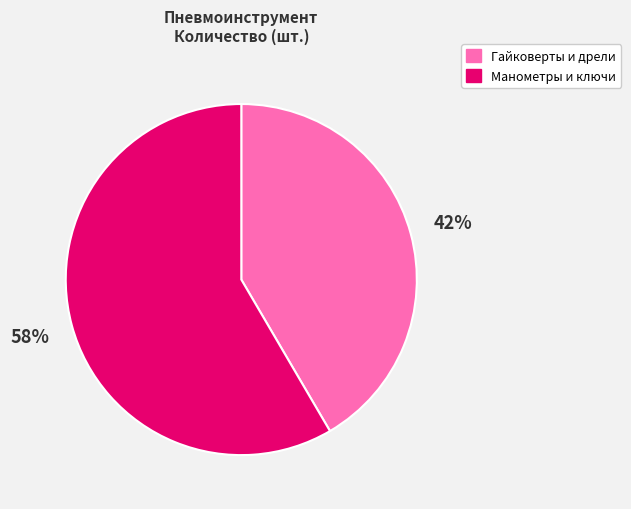

Is there a majority slice in this chart?

Yes